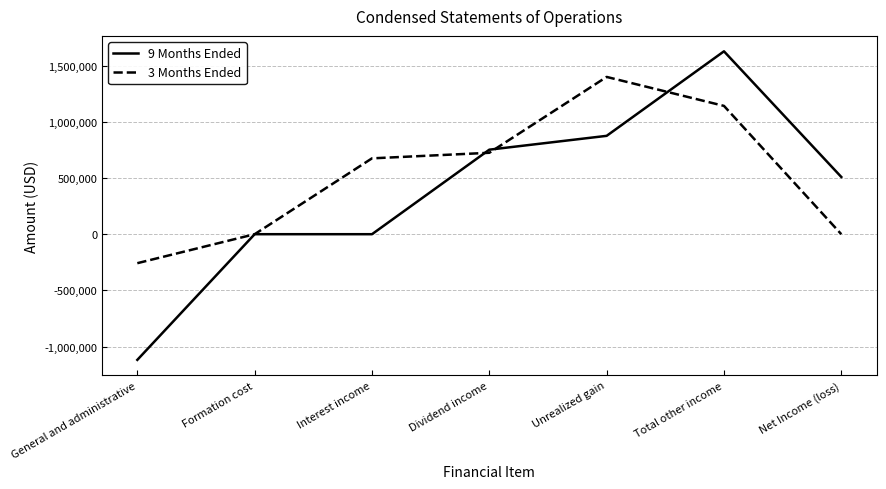

Which category has the lowest value across all series?

General and administrative